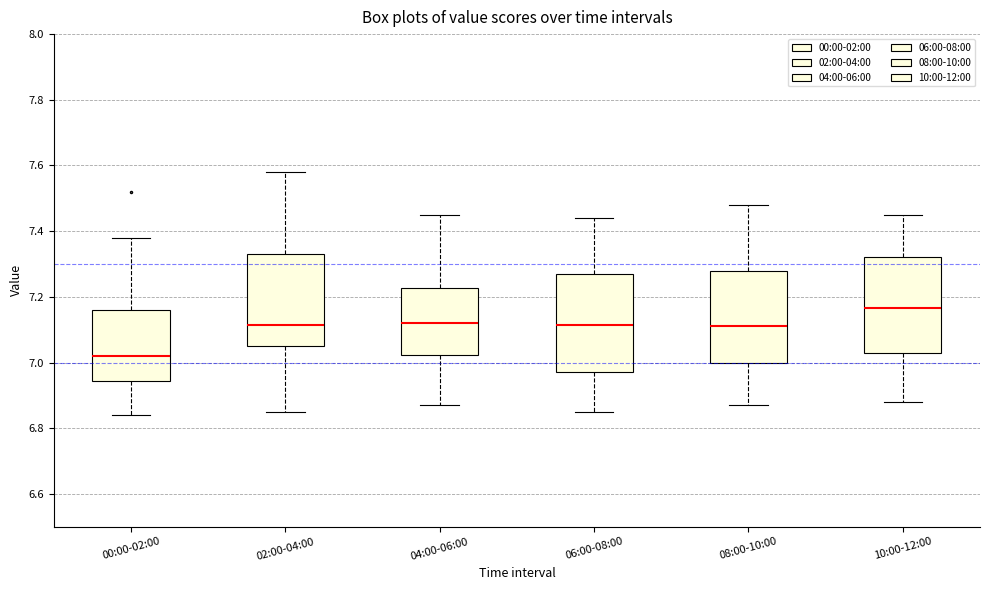

Reading left to right, transcribe this box plot: for each box, give where its median line is, the range the box spans, and where its two whiskers end, as read against the y-axis. The values are not printed on the chart, so give them approximately, as read against the axis.

00:00-02:00: median 7.02, box 6.94 to 7.16, whiskers 6.84 to 7.38
02:00-04:00: median 7.12, box 7.06 to 7.34, whiskers 6.86 to 7.58
04:00-06:00: median 7.12, box 7.02 to 7.22, whiskers 6.88 to 7.46
06:00-08:00: median 7.12, box 6.98 to 7.28, whiskers 6.86 to 7.44
08:00-10:00: median 7.12, box 7.00 to 7.28, whiskers 6.88 to 7.48
10:00-12:00: median 7.16, box 7.04 to 7.32, whiskers 6.88 to 7.46